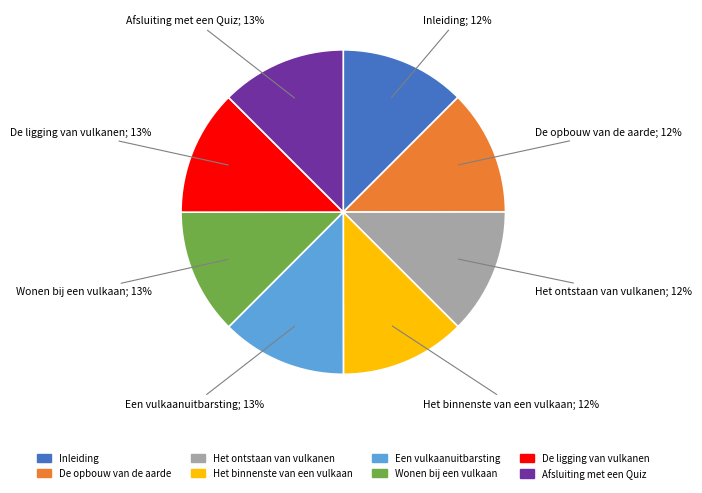

To the nearest percent, what portion does De opbouw van de aarde represent?

12%